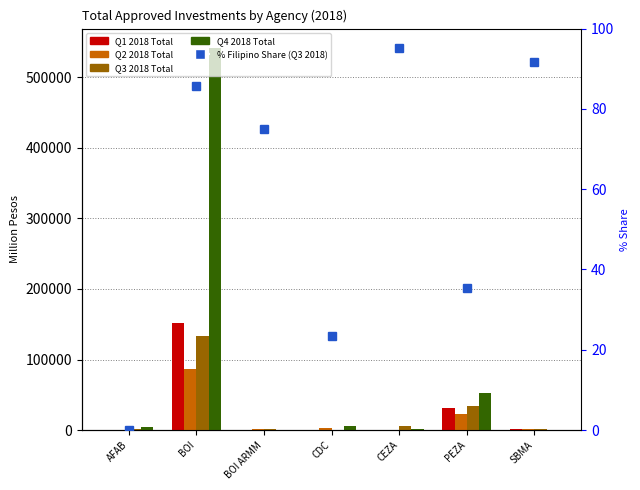

What is the label of the 2nd bar from the left?

BOI